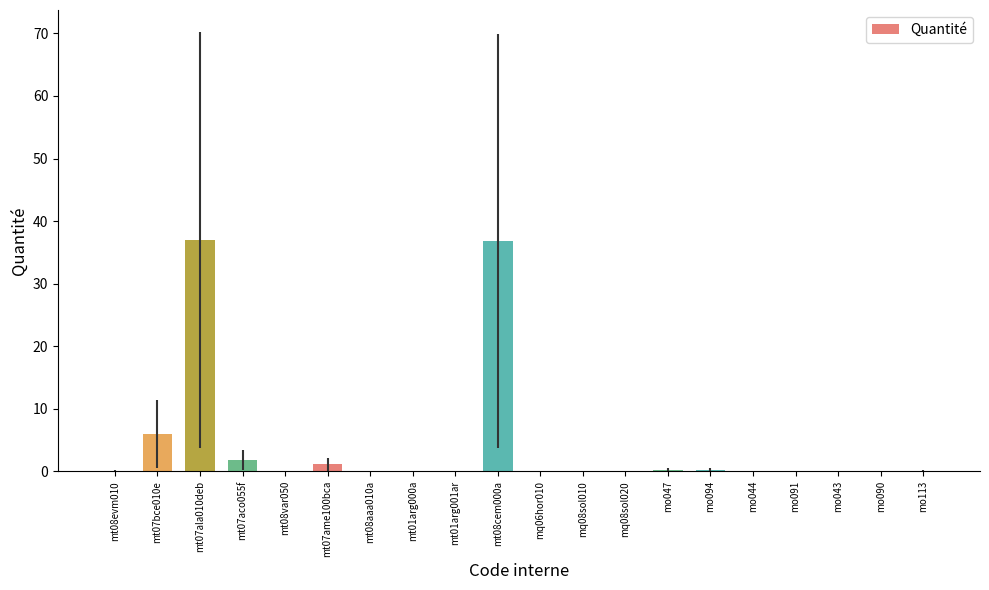

What is the sum of all values?

83.8